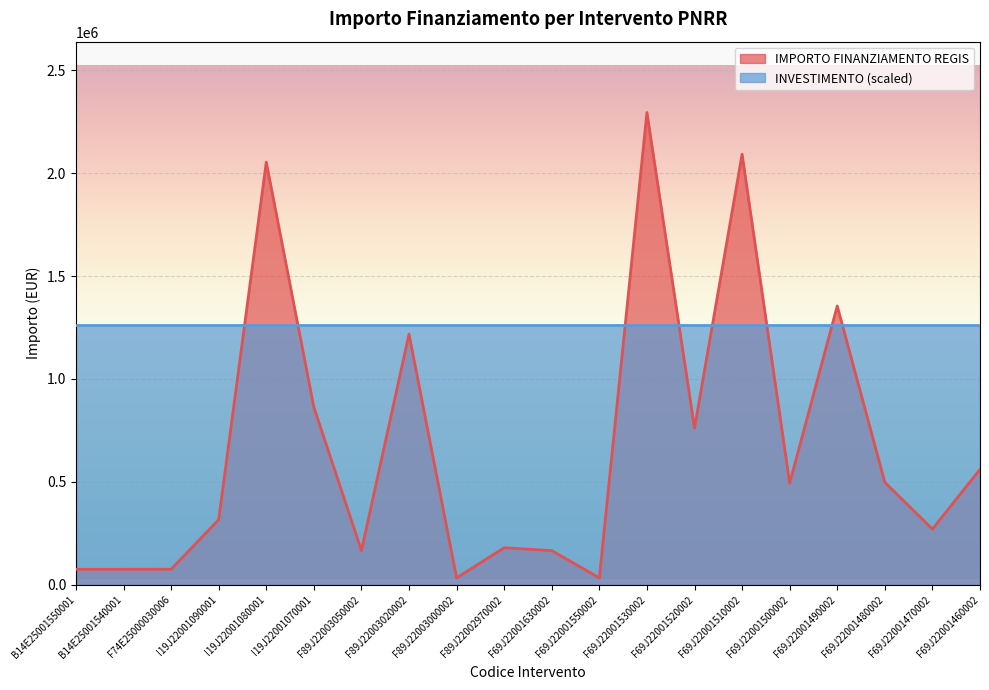

What is the change in value from F69J22001630002 to F69J22001470002?

+104966.3